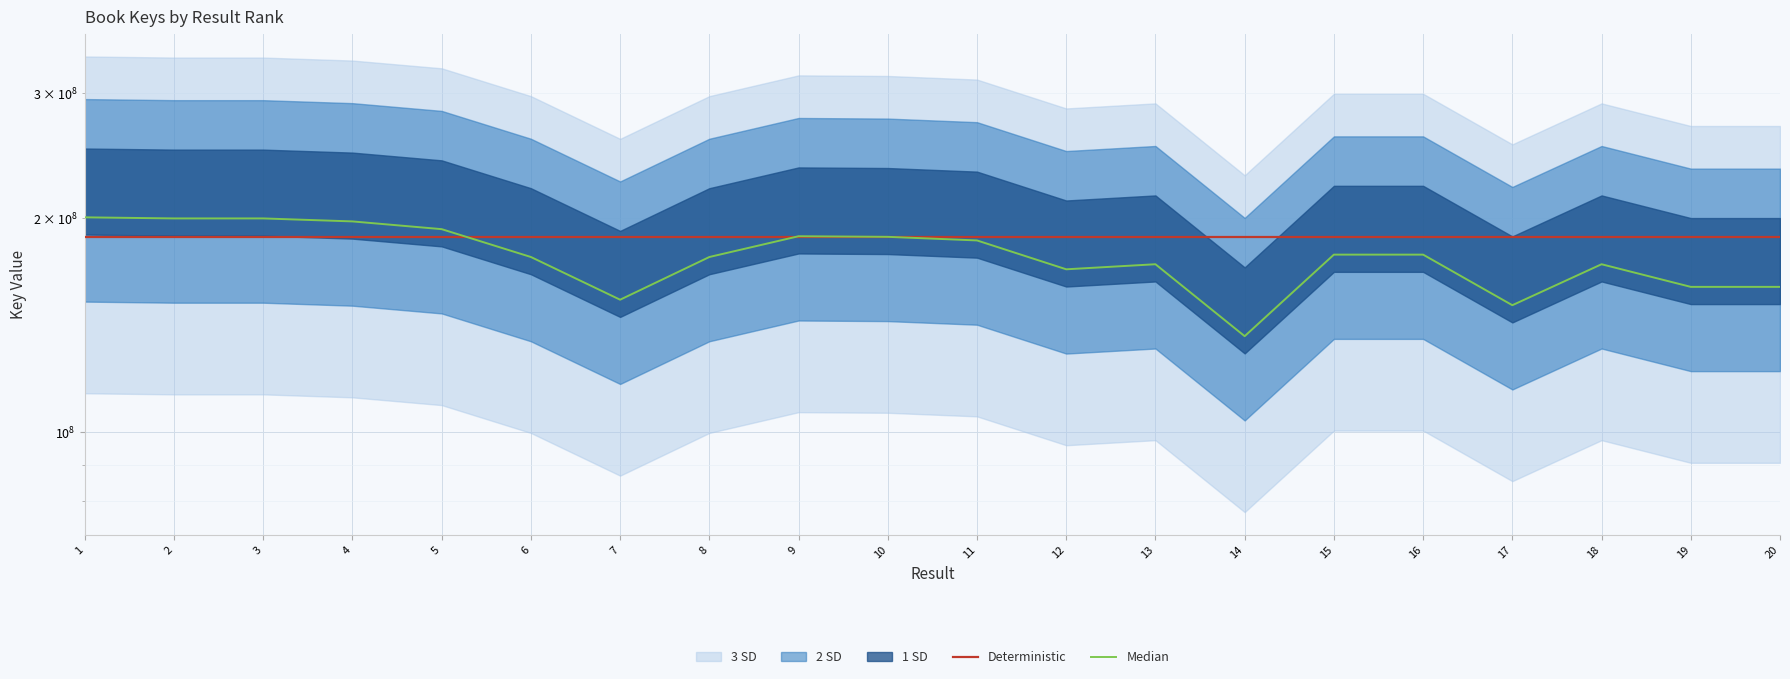

What is the minimum value shown in the chart?

136520911.4